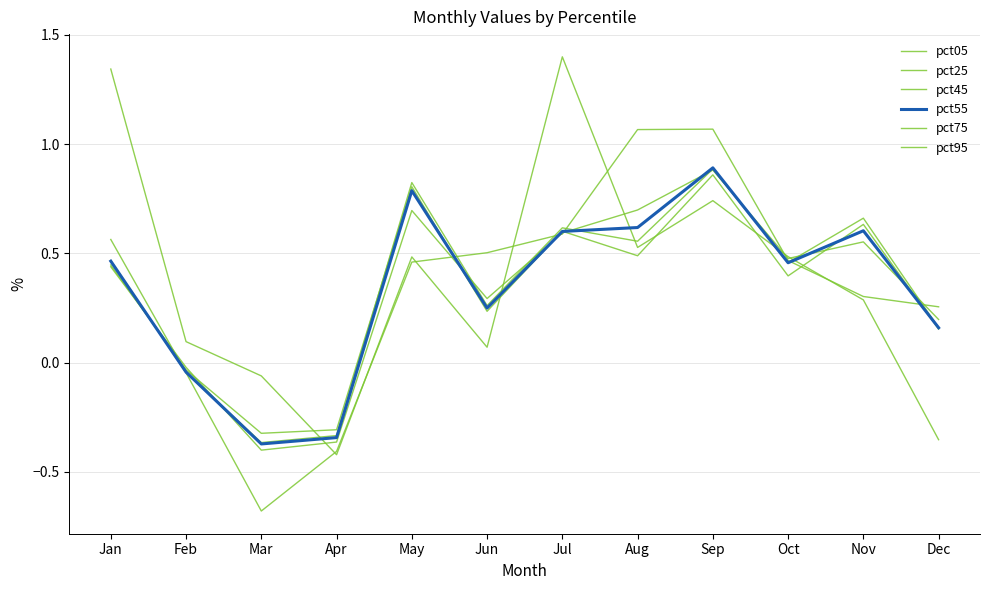

How many lines are shown in the chart?

6